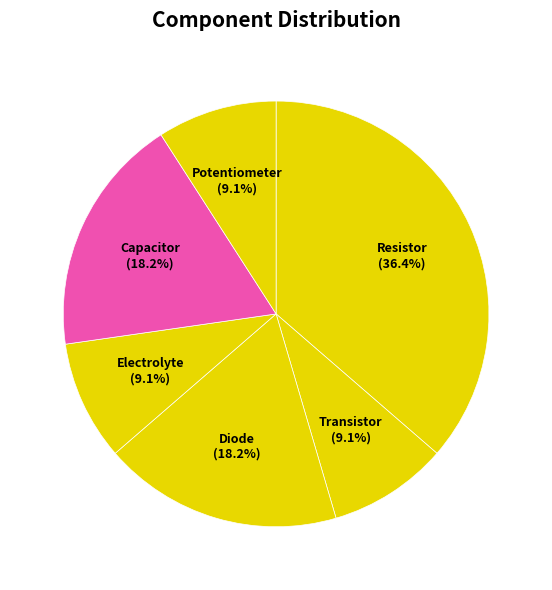

How many slices are in this pie chart?

6